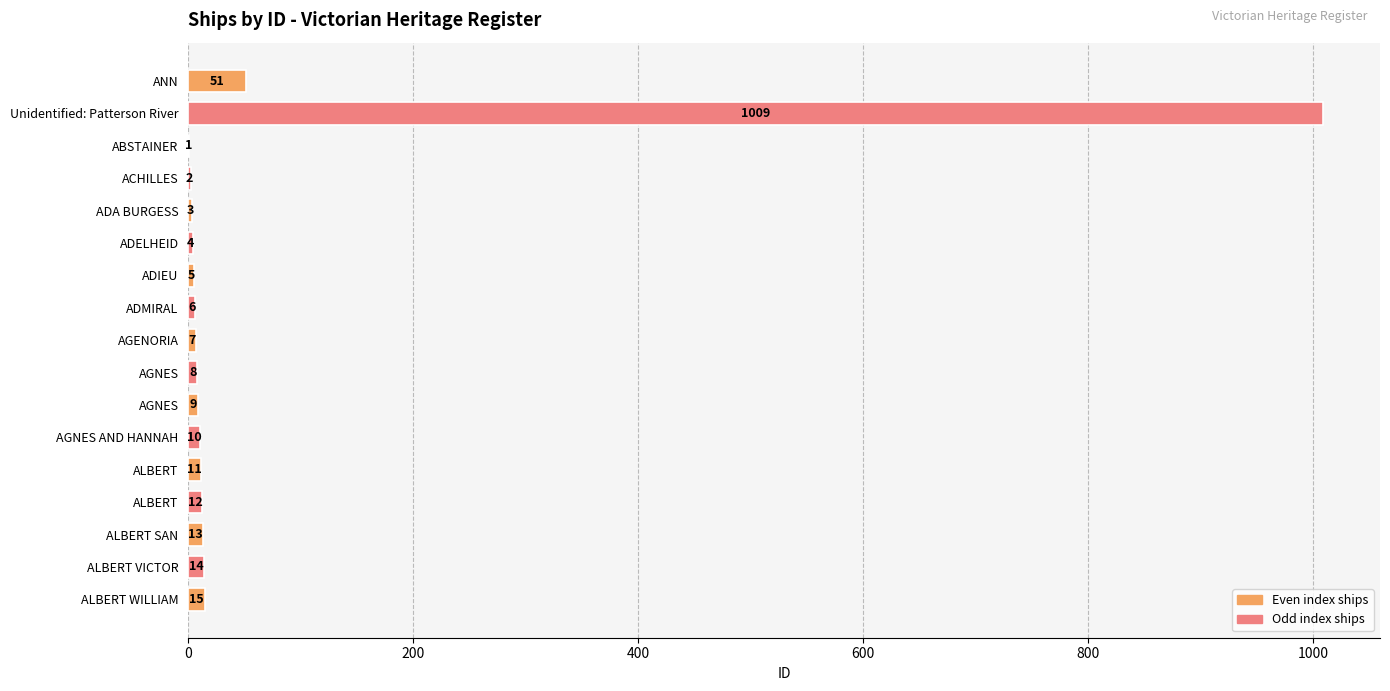

Are the bars horizontal?

Yes